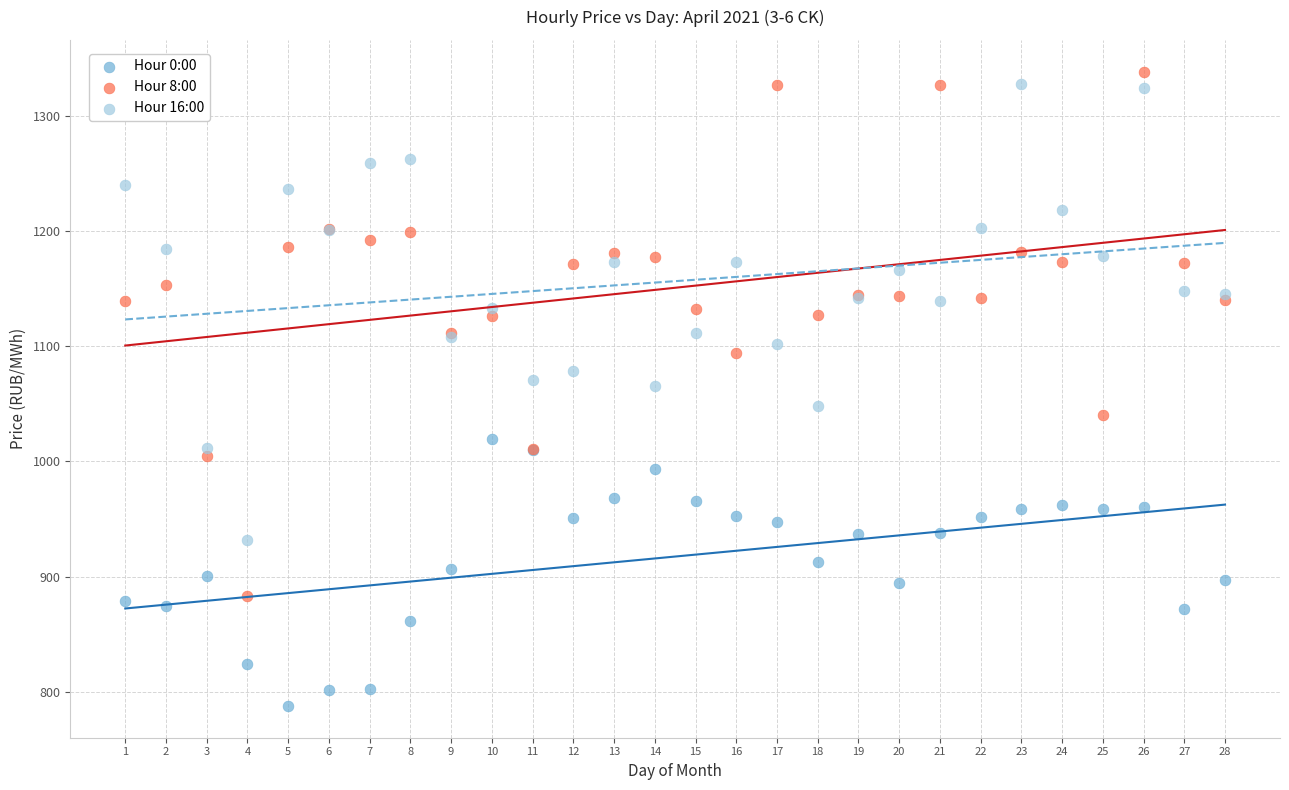

Which series has the largest Y range (max minus min)?

Hour 8:00